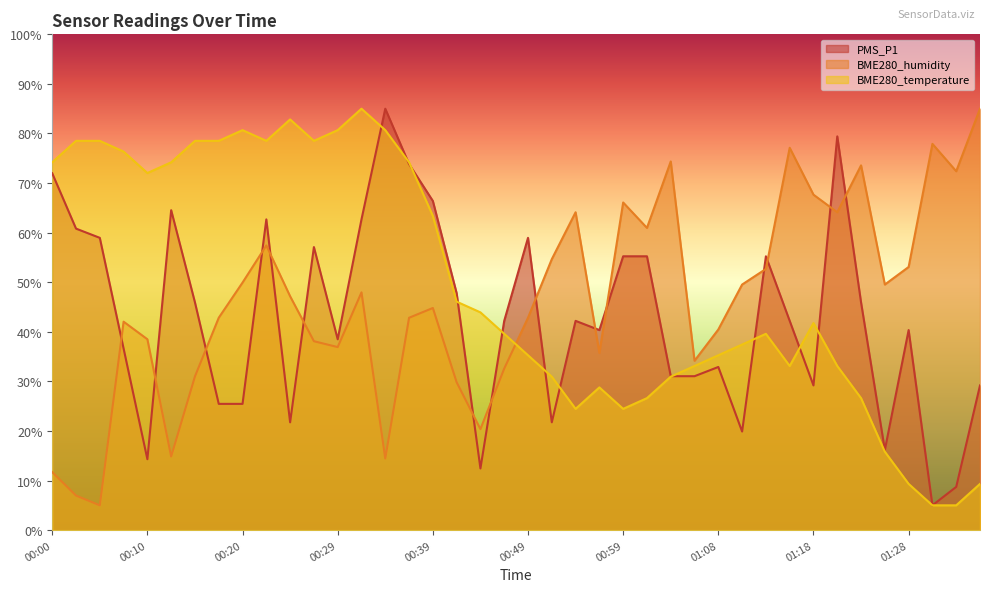

Rank the series at 00:12 from lowest to highest value.

BME280_humidity, PMS_P1, BME280_temperature